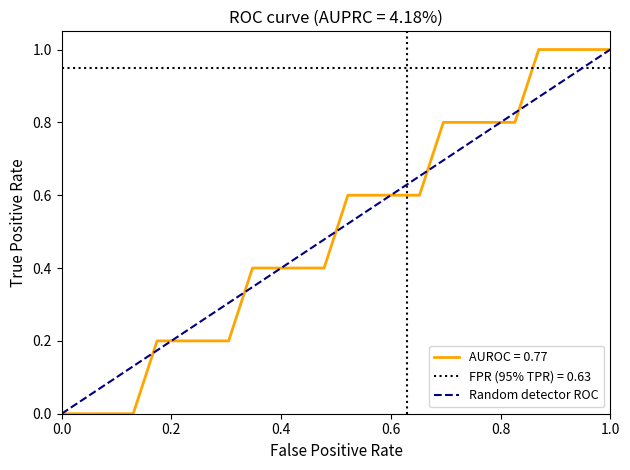

What is the sum of all values?

13.0